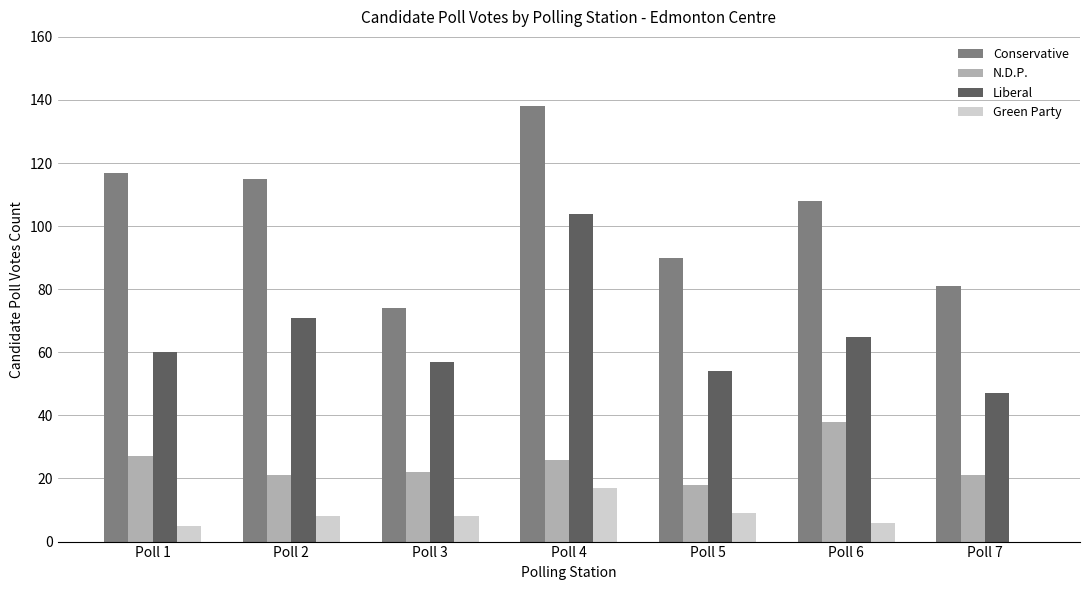

Which series has the largest total across all categories?

Conservative